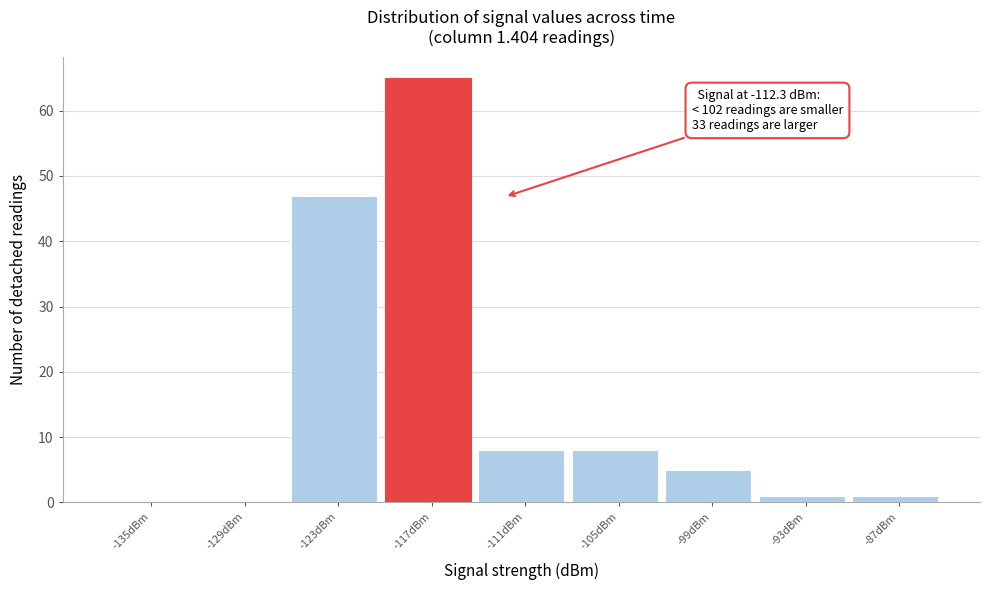

Reading right to left, what are all the values shown in this chart?

-87dBm=1	-93dBm=1	-99dBm=5	-105dBm=8	-111dBm=8	-117dBm=65	-123dBm=47	-129dBm=0	-135dBm=0